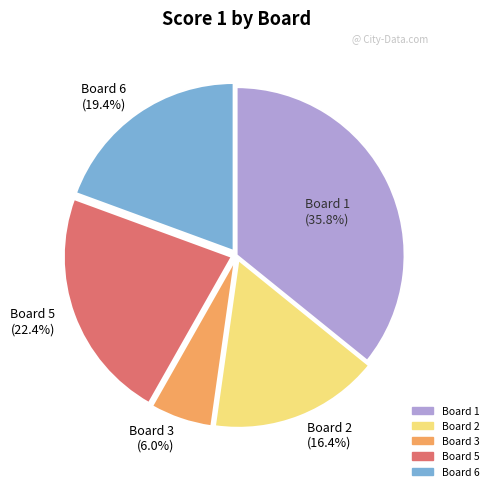

What portion of the pie excludes Board 2 (16.4%)?

83.6%